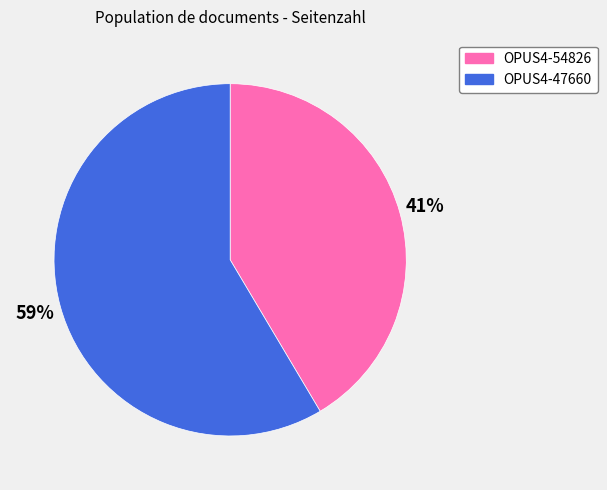

Is there a majority slice in this chart?

Yes